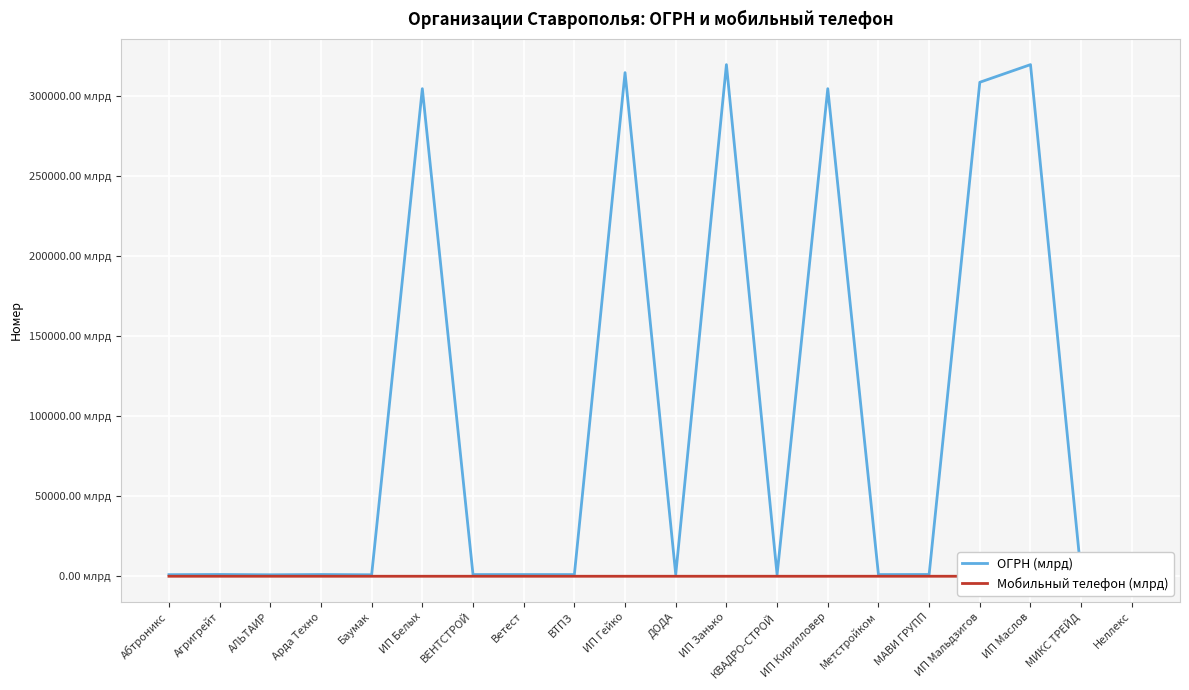

At which label does Мобильный телефон (млрд) reach its minimum?

Ветест